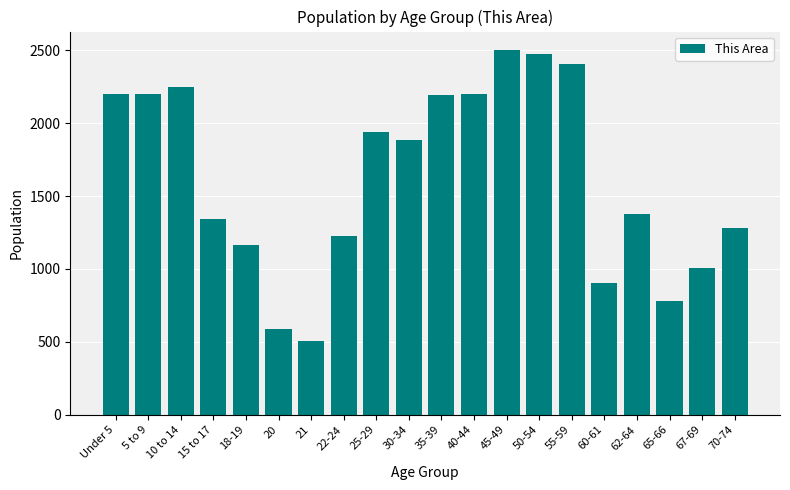

Is it true that the value at Under 5 is 503?

False